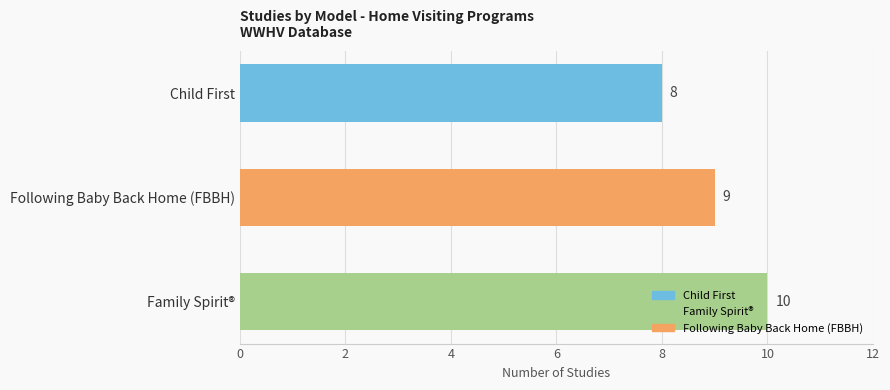

What is the average value?

9